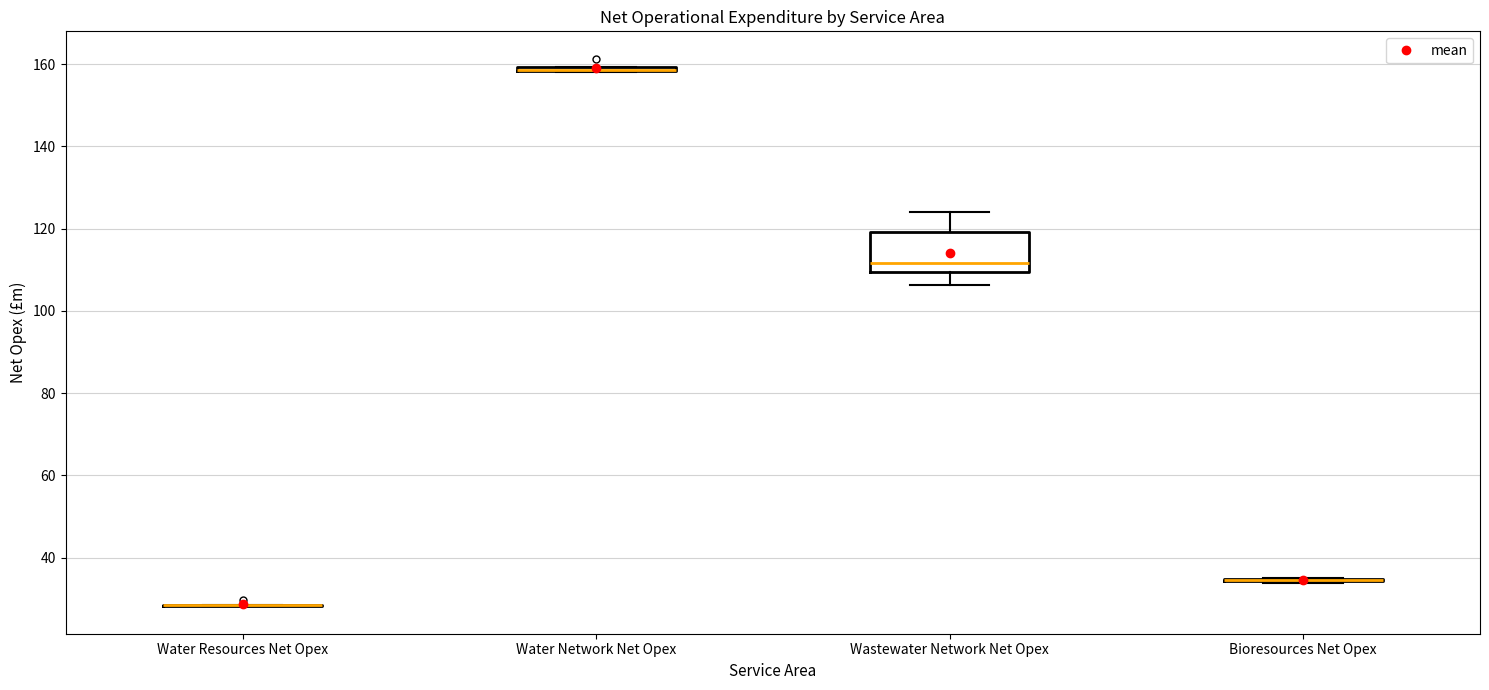

Which box is the tallest, from its lower edge to its upper edge?

Wastewater Network Net Opex